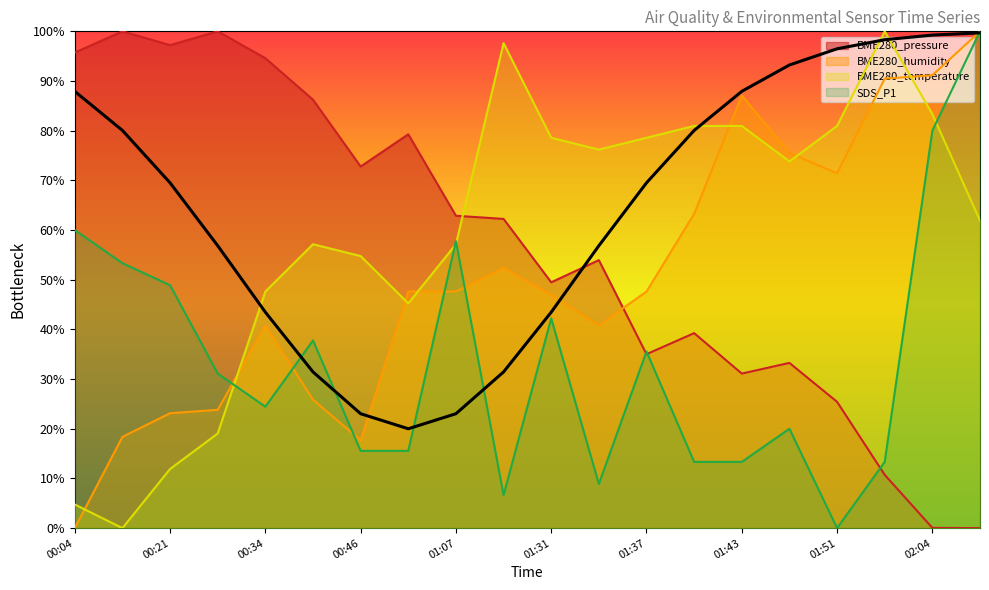

What is the label of the 2nd point from the right?

02:04